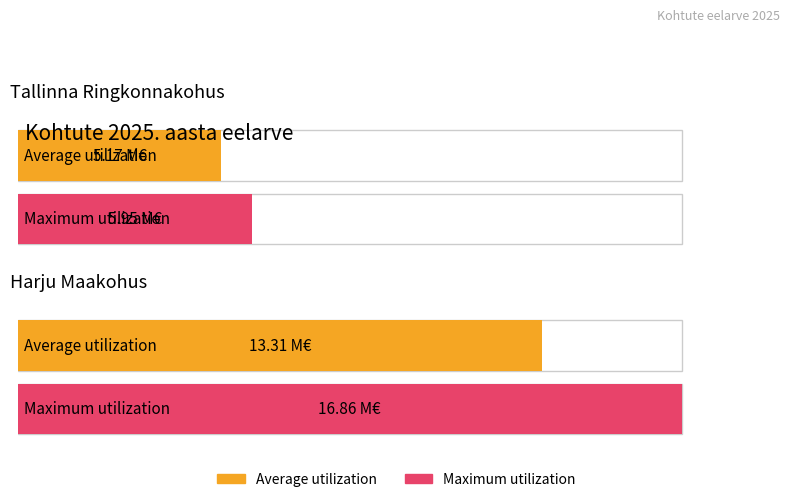

Which has a higher value, Tallinna Ringkonnakohus or Harju Maakohus?

Harju Maakohus